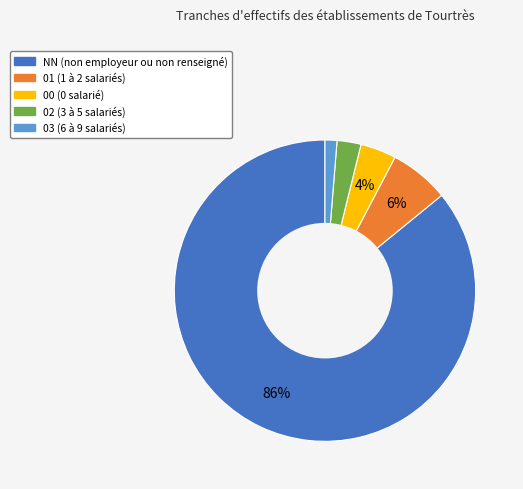

Rank the categories by value from highest to lowest.

NN, 01, 00, 02, 03